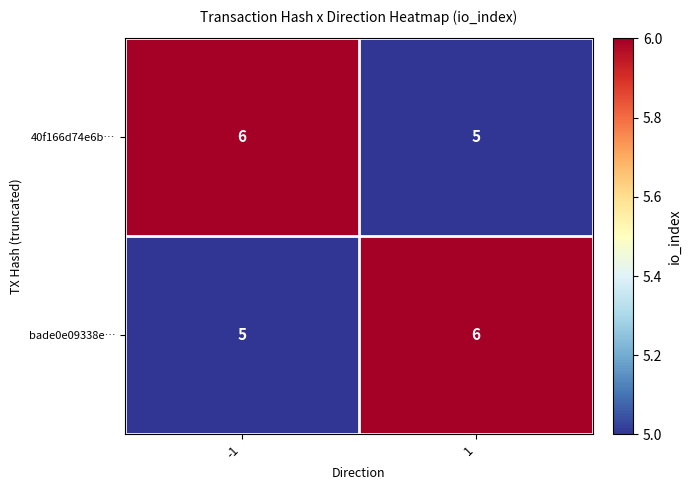

What is the average value of the 40f166d74e6b… series?

6